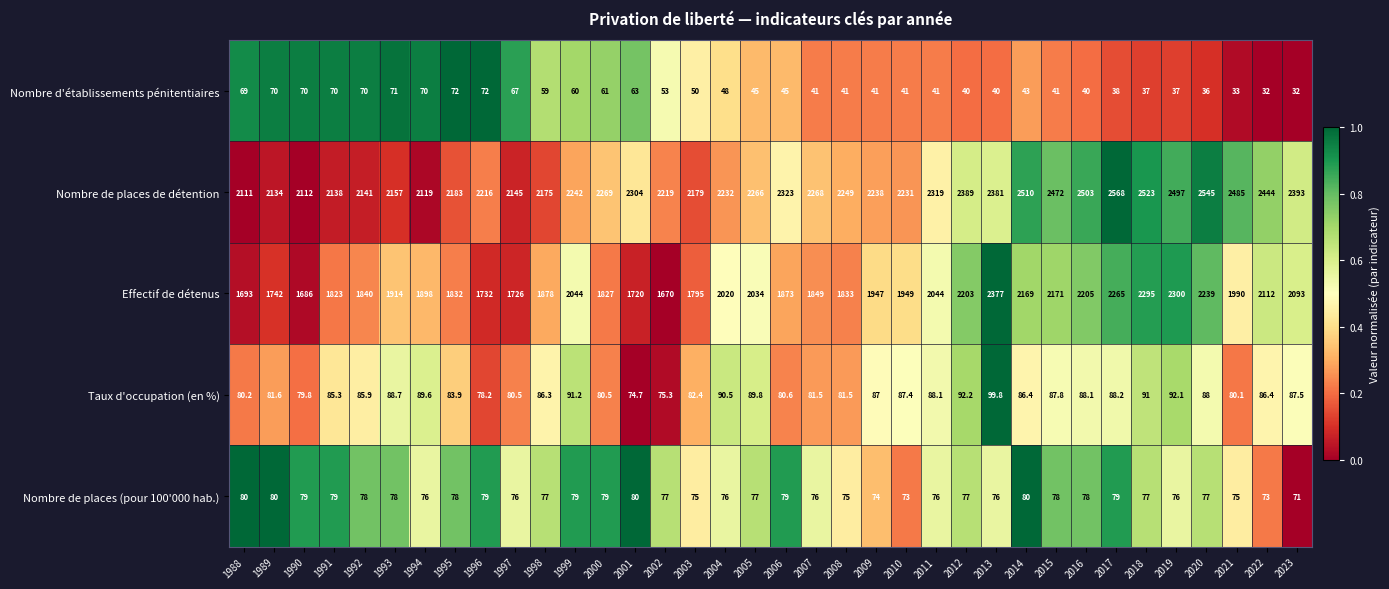

Which series has the largest range (max minus min)?

Effectif de détenus